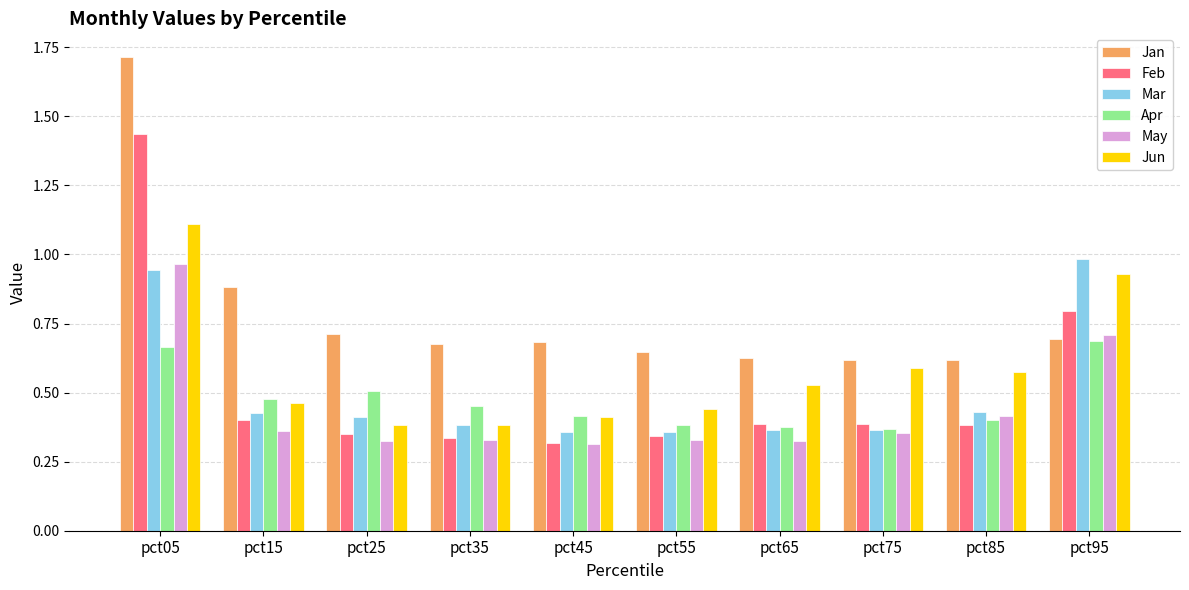

Is it true that Apr equals 0.2 at pct85?

False